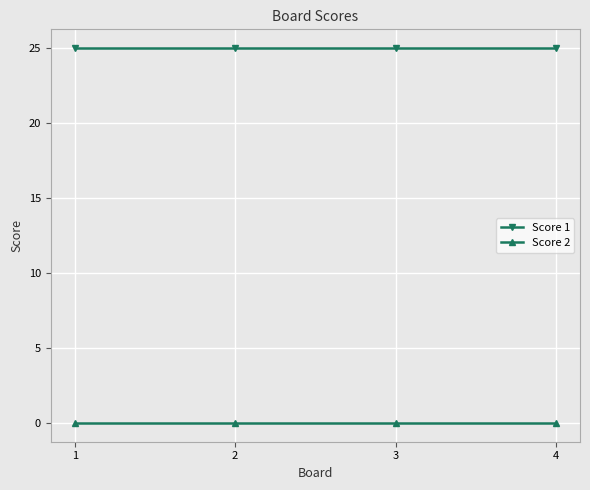

At 4, list the series in order from smallest to largest.

Score 2, Score 1